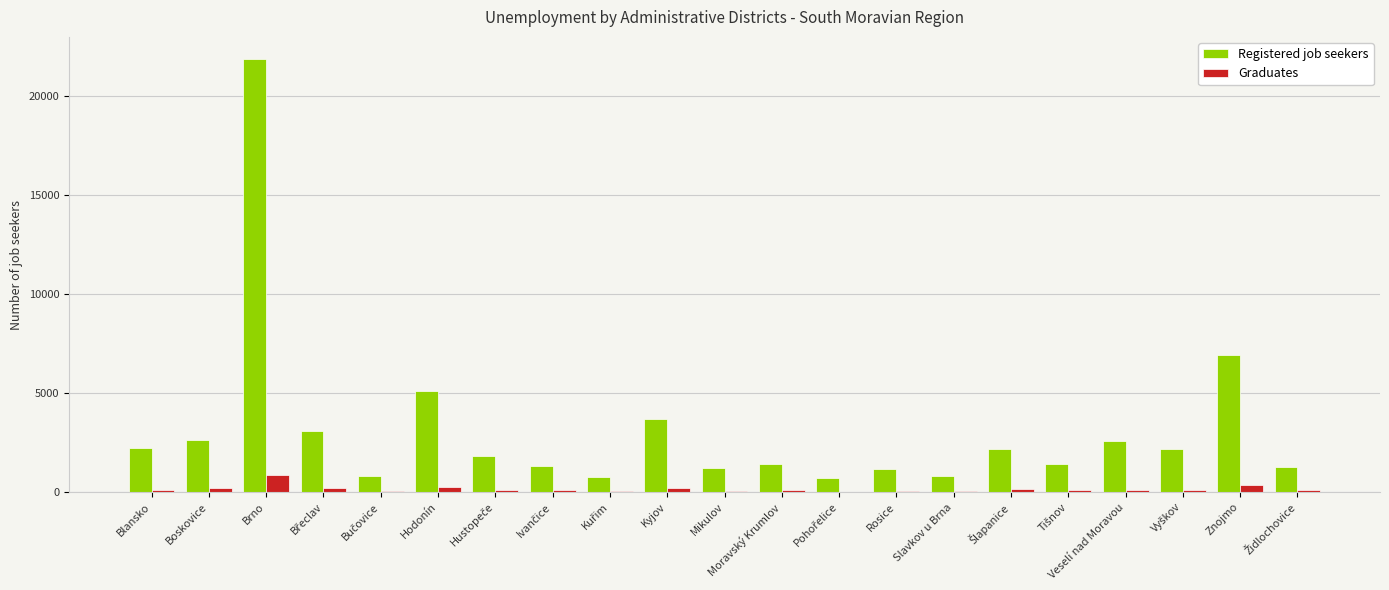

Is it true that Registered job seekers equals 1238 at Mikulov?

True